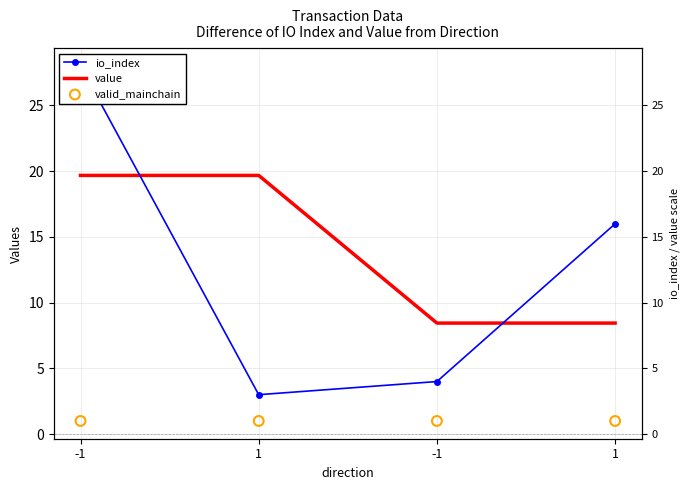

Which series has the largest Y range (max minus min)?

io_index